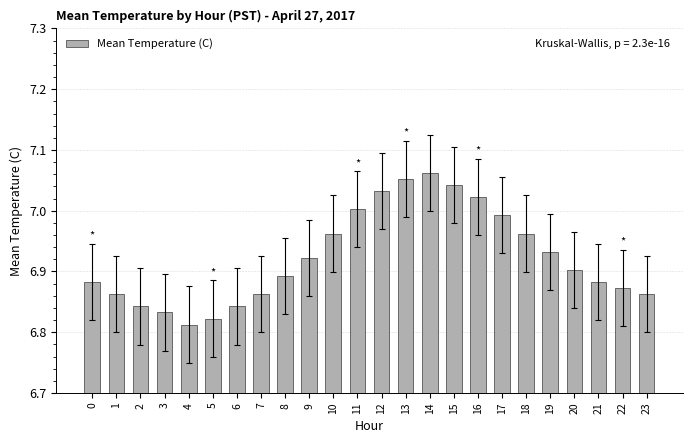

What is the sum of the values at 16 and 6?

13.9